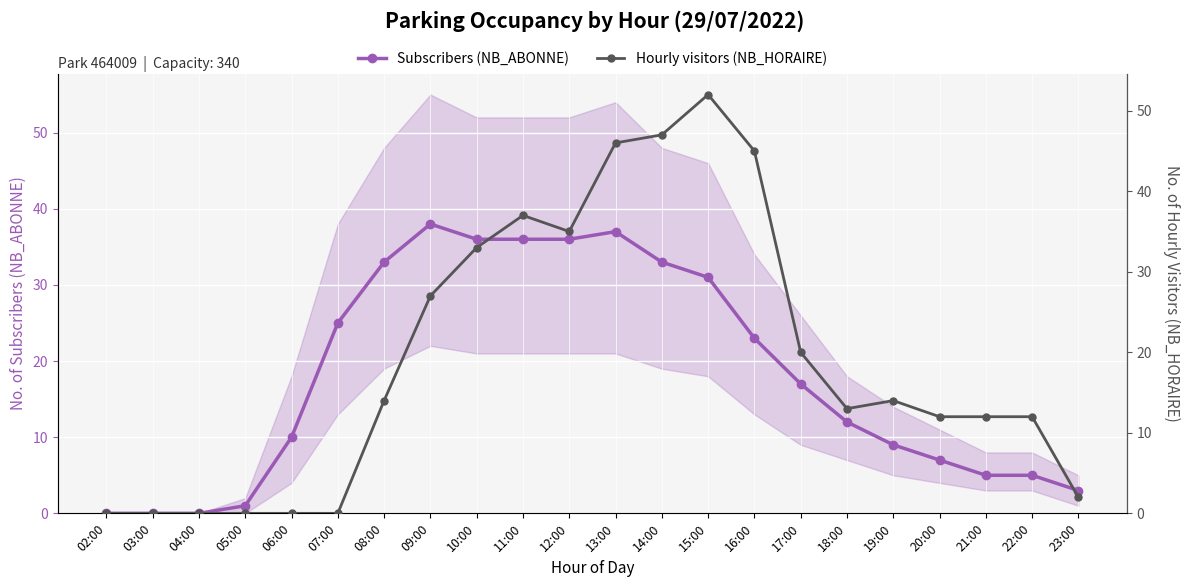

Which category has the lowest value in the Subscribers (NB_ABONNE) series?

02:00